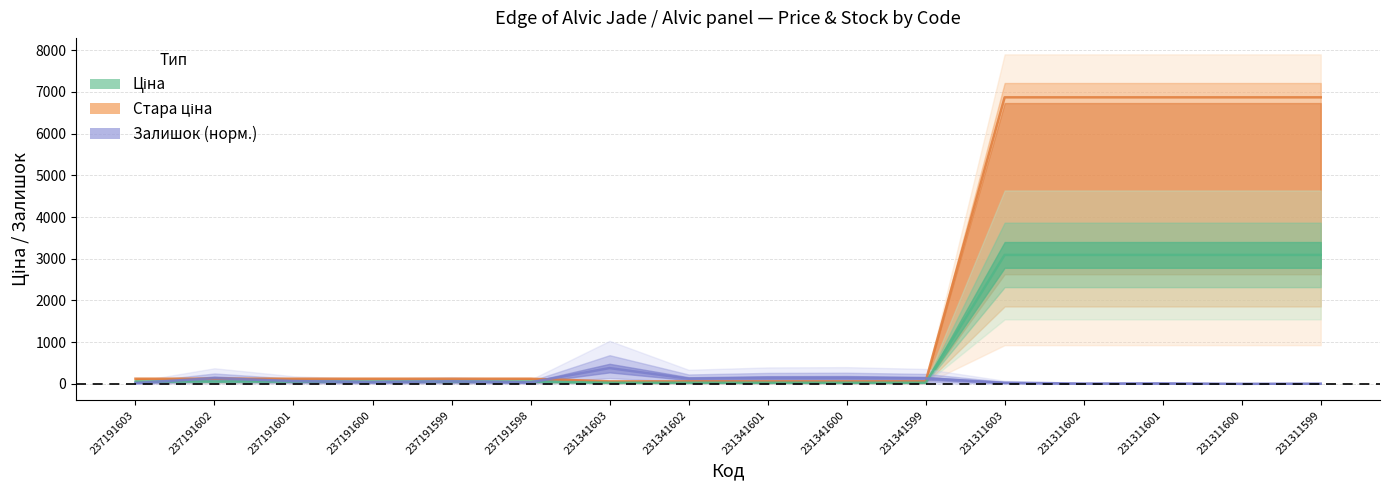

Does the chart have visible grid lines?

Yes